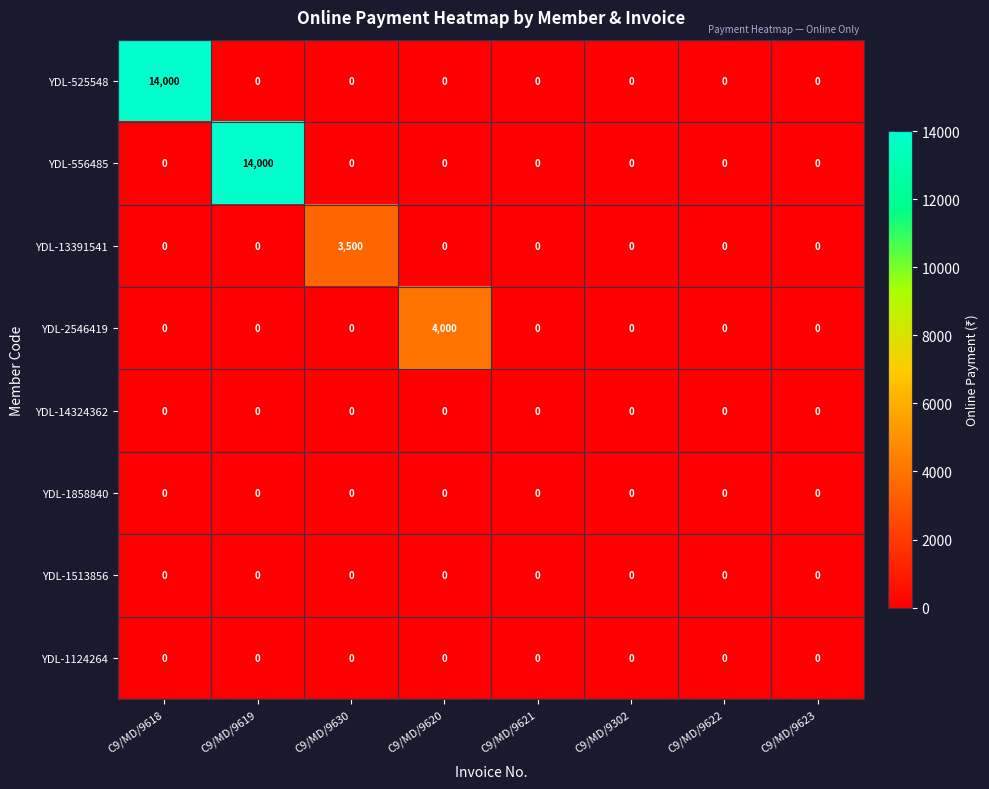

Is it true that YDL-556485 equals 0 at C9/MD/9620?

True